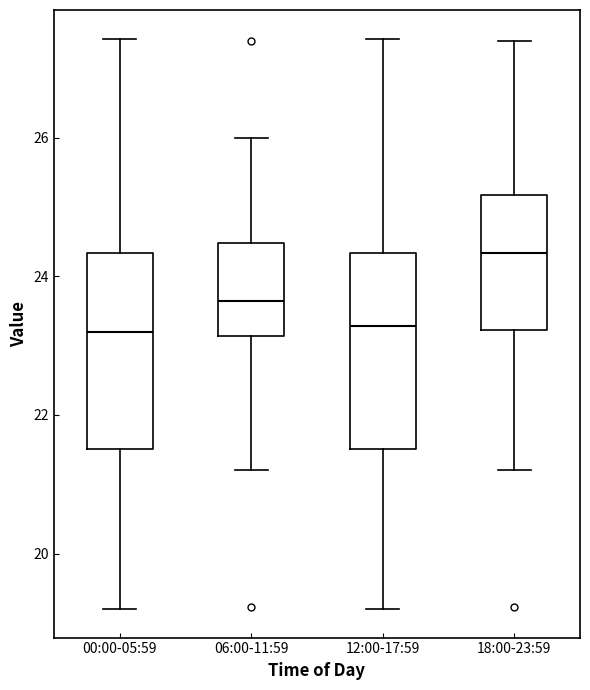

Reading left to right, read every box against the y-axis: the position of its median line, the range the box covers, and the ends of its whiskers. The values are not printed on the chart, so give them approximately, as read against the axis.

00:00-05:59: median 23.2, box 21.6 to 24.4, whiskers 19.2 to 27.4
06:00-11:59: median 23.6, box 23.2 to 24.4, whiskers 21.2 to 26.0
12:00-17:59: median 23.2, box 21.6 to 24.4, whiskers 19.2 to 27.4
18:00-23:59: median 24.4, box 23.2 to 25.2, whiskers 21.2 to 27.4